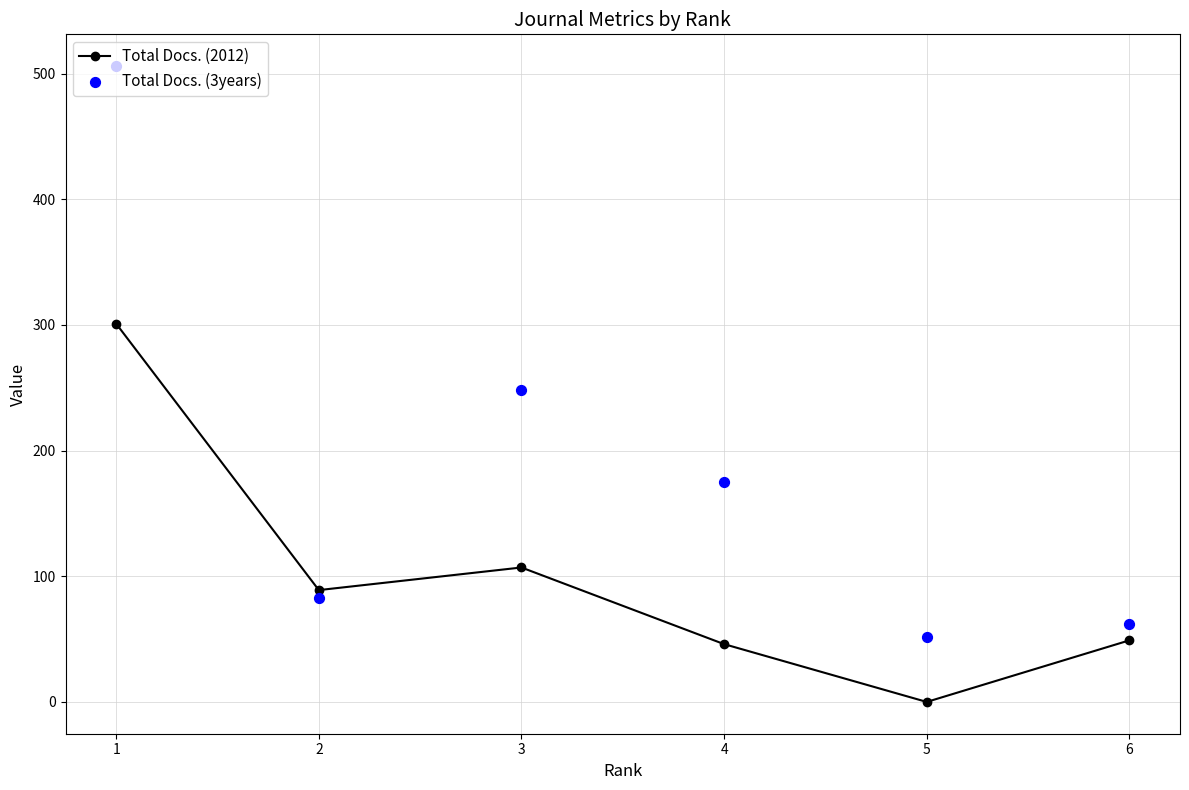

Which series reaches the maximum Y coordinate?

Total Docs. (3years)